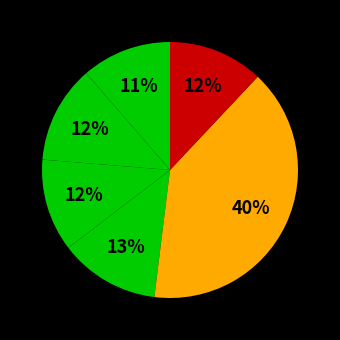

How many slices are in this pie chart?

6